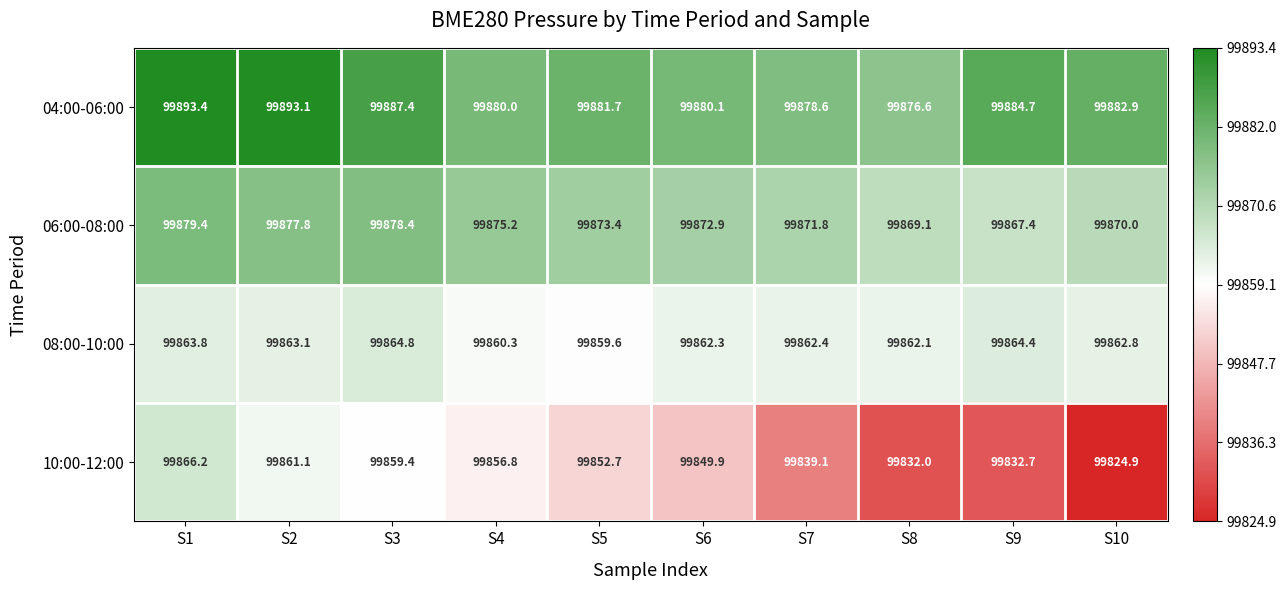

Rank the series by their maximum value, from highest to lowest.

04:00-06:00, 06:00-08:00, 10:00-12:00, 08:00-10:00